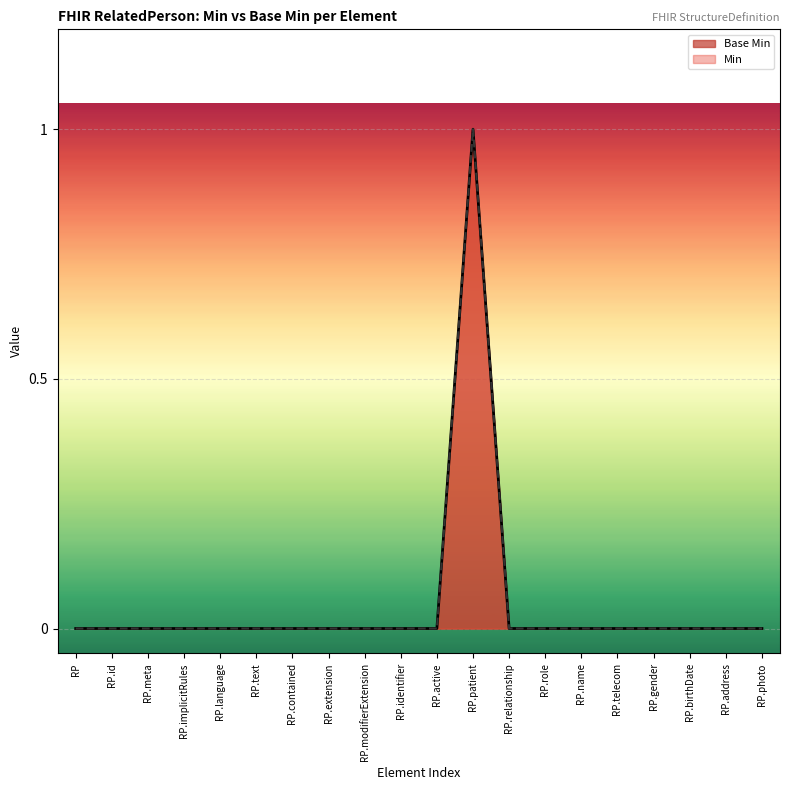

Which category has the highest value in the Min series?

RP.patient